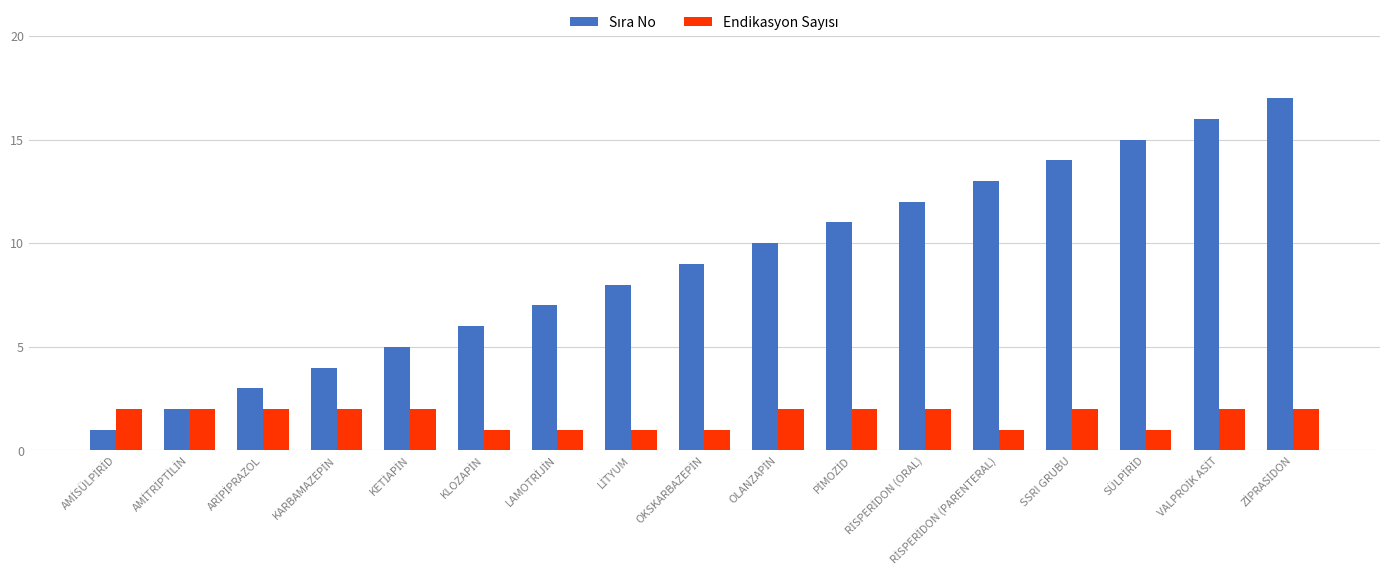

How many bars are there in total?

34